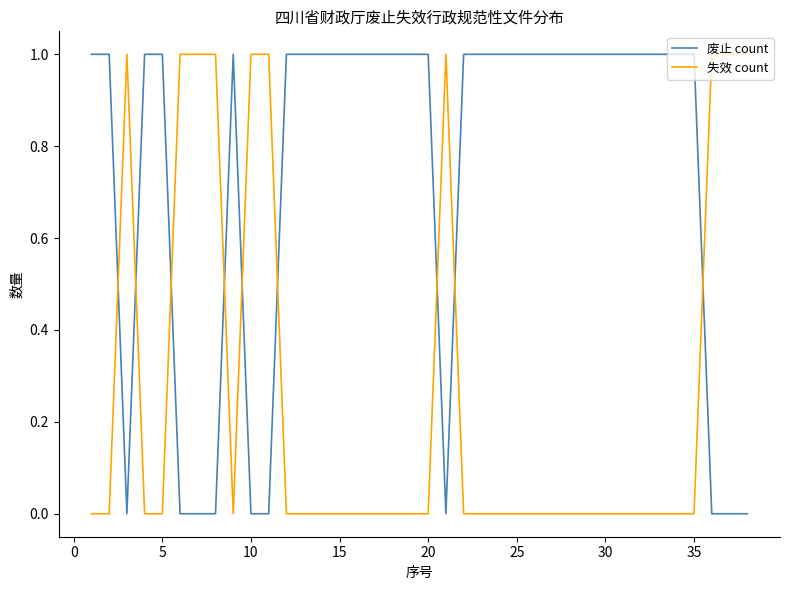

How many lines are shown in the chart?

2